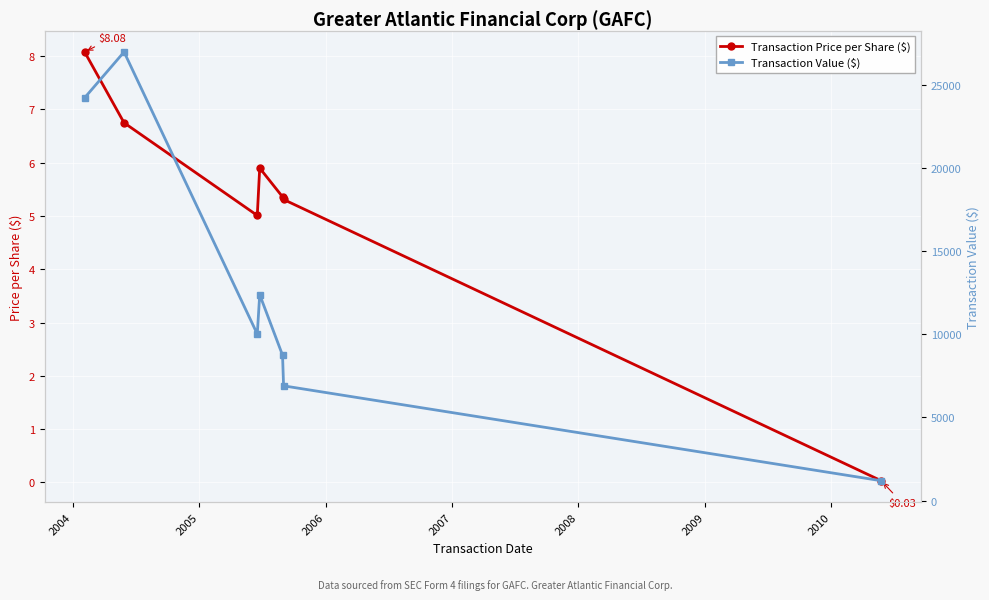

How many interior local peaks does the Transaction Value ($) series have?

2